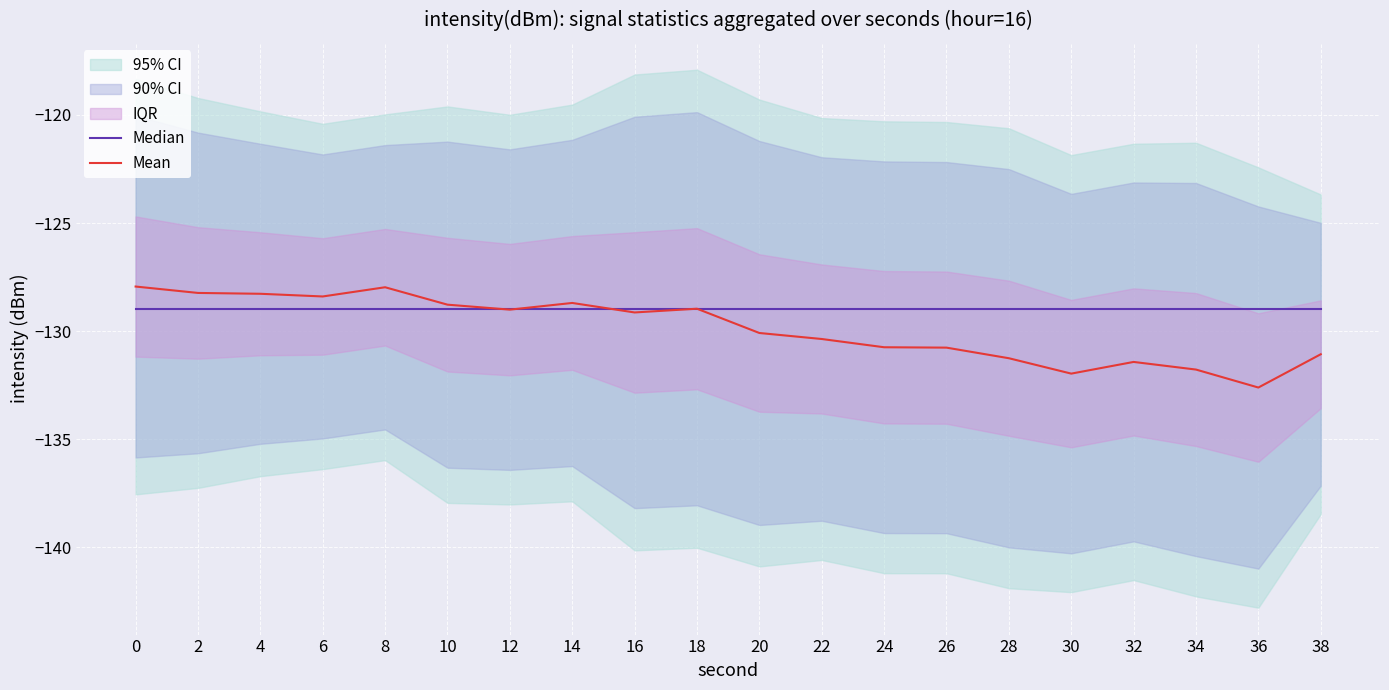

What is the difference between the maximum and minimum values in the Mean series?

4.7